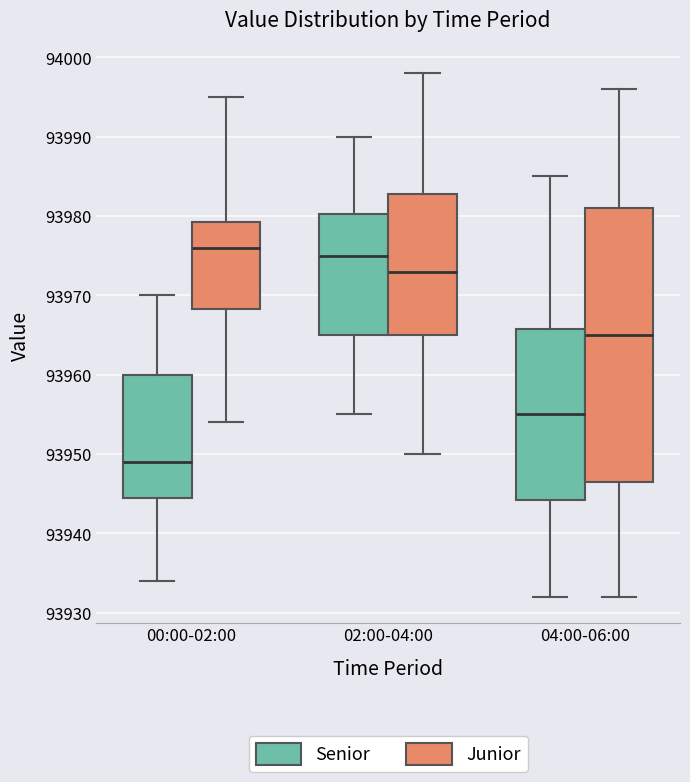

Comparing the boxes themselves (not the whiskers), which one is the tallest?

04:00-06:00 (Junior)